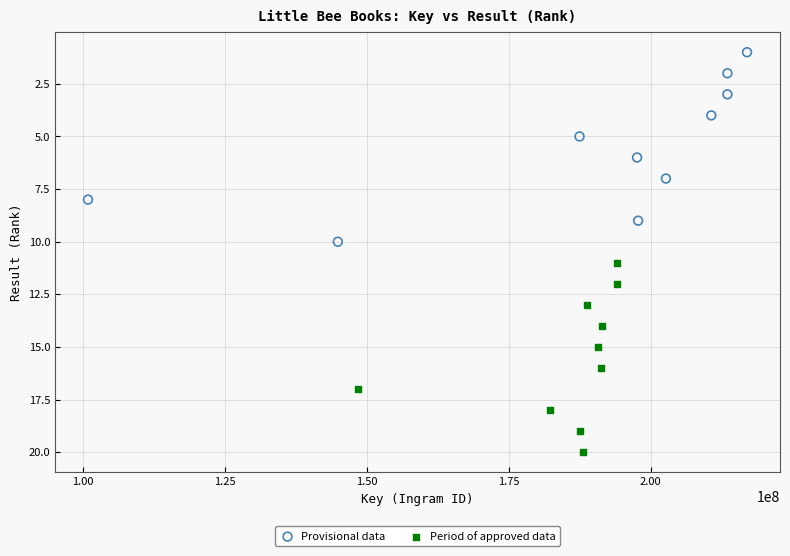

What are all the series names shown in the legend?

Provisional data, Period of approved data